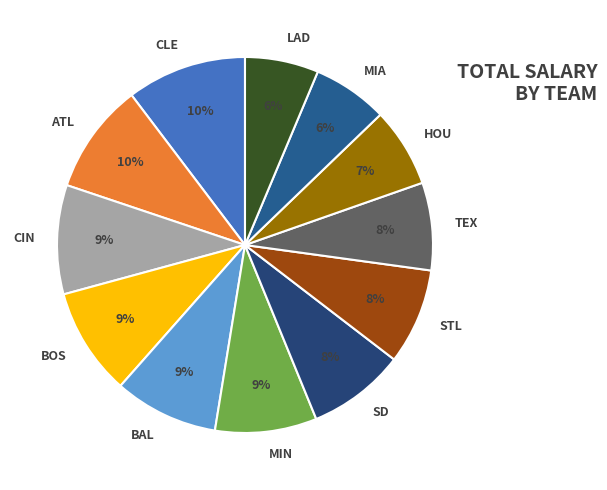

To the nearest percent, what percentage of the pie is ATL?

10%